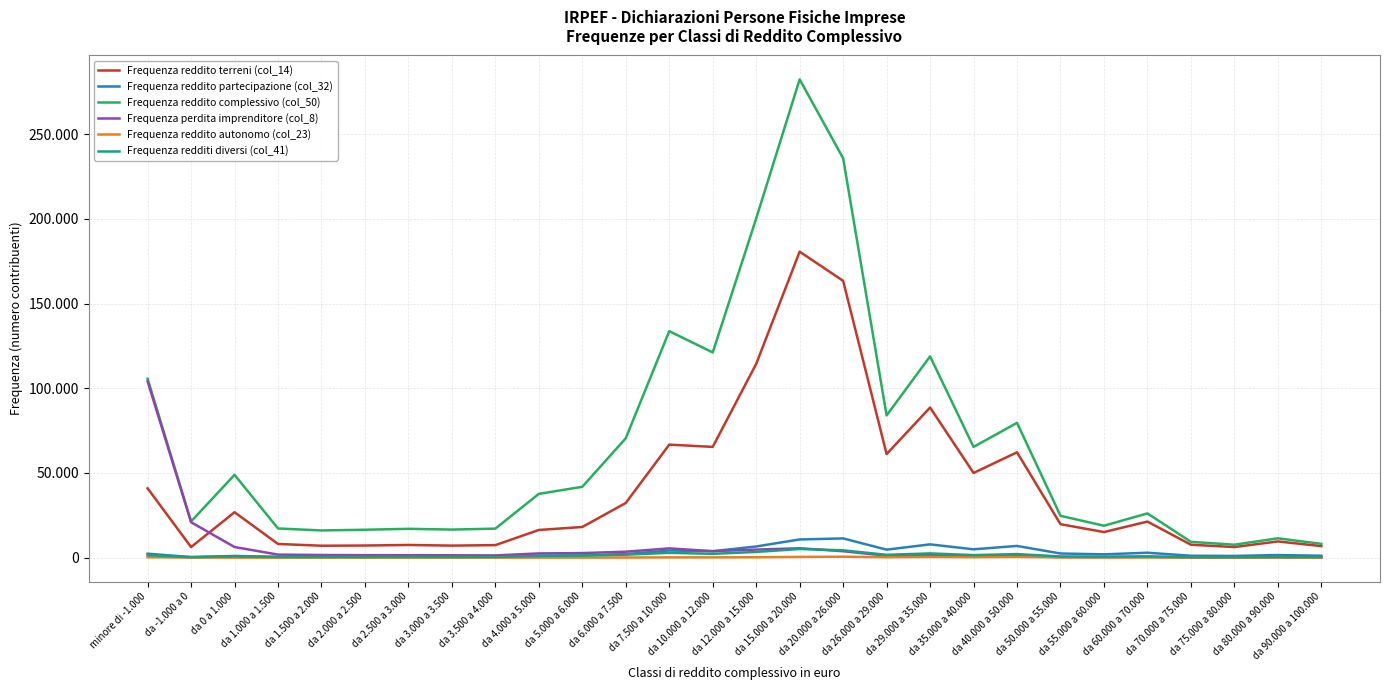

What are all the series names shown in the legend?

Frequenza reddito terreni (col_14), Frequenza reddito partecipazione (col_32), Frequenza reddito complessivo (col_50), Frequenza perdita imprenditore (col_8), Frequenza reddito autonomo (col_23), Frequenza redditi diversi (col_41)